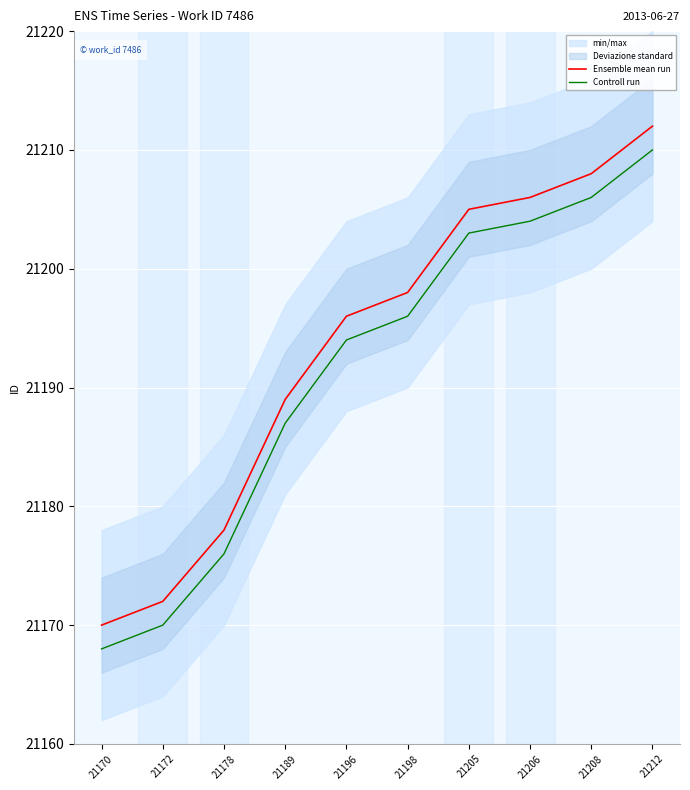

What is the average value of the Controll run series?

21191